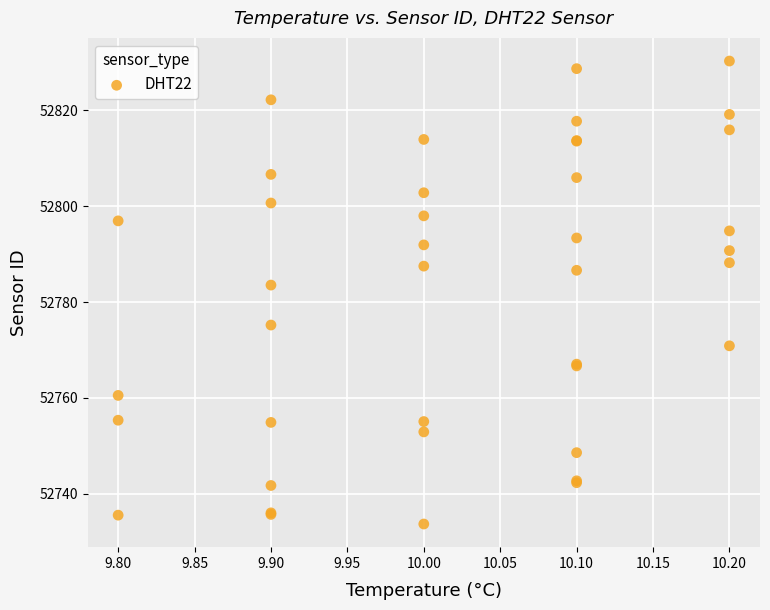

What Y value in the scatter plot is closest to 52781?

52783.5